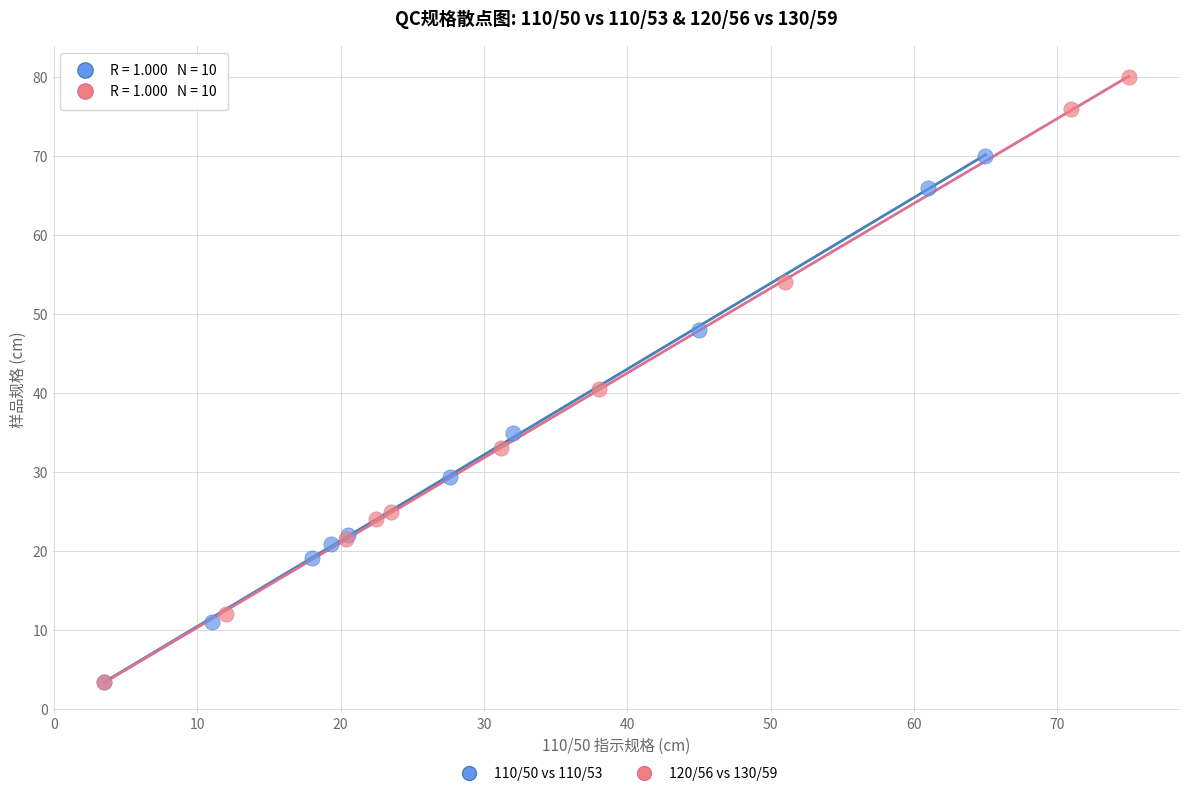

Which series contains the highest Y value?

120/56 vs 130/59